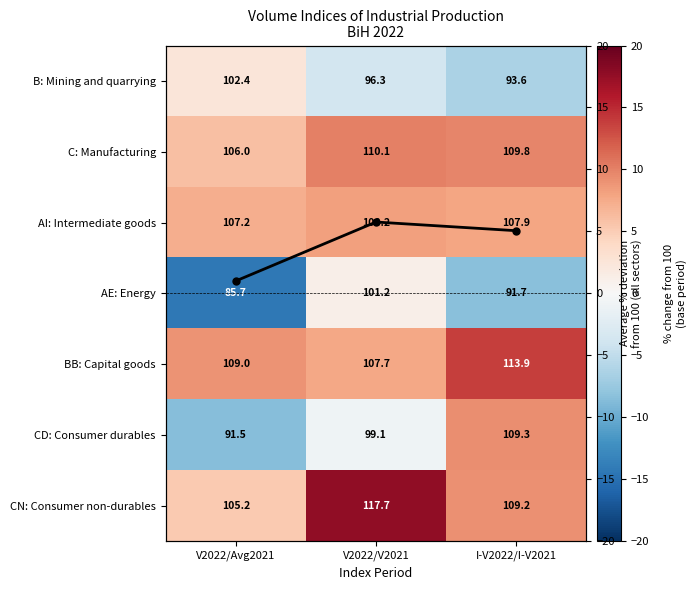

At how many categories does at least one series exceed -9?

3